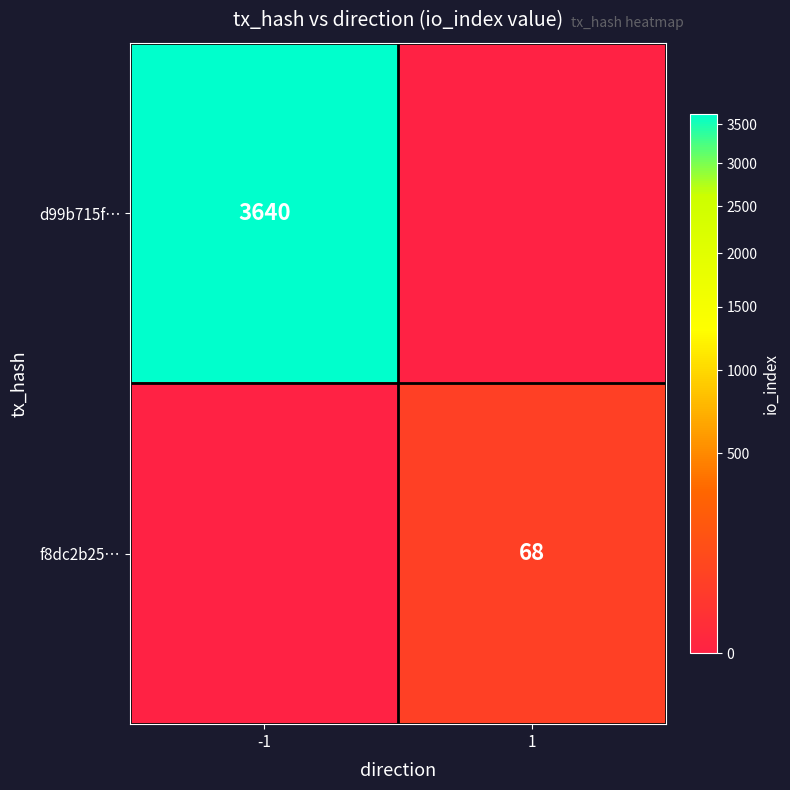

Count the number of categories in the chart.

2